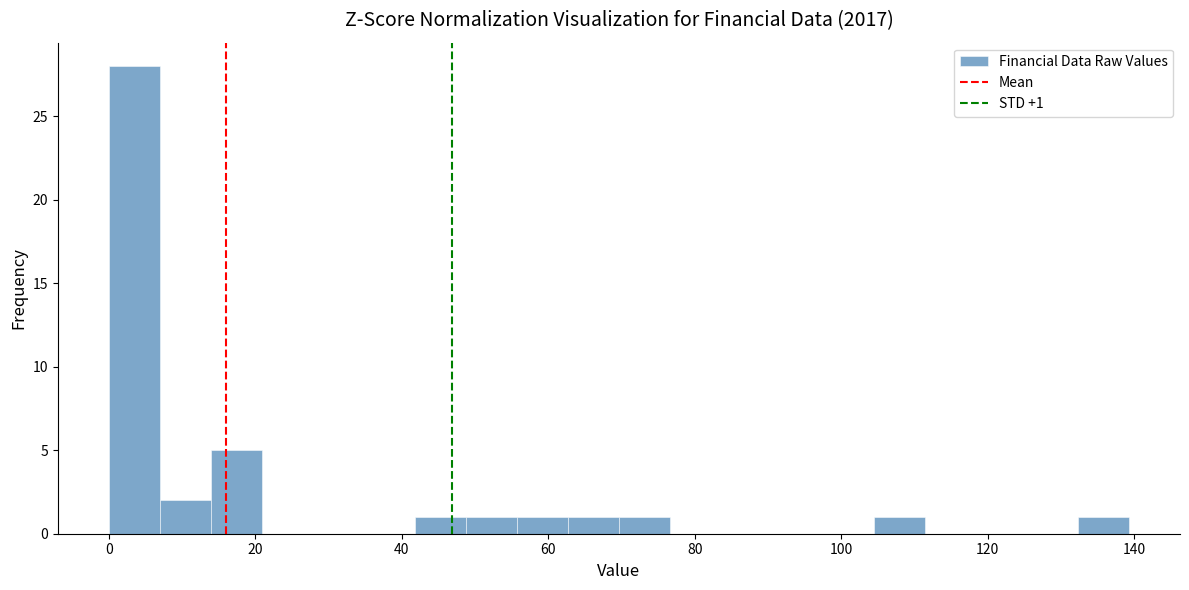

Around what value on the x-axis is the tallest bar? Give the approximate position of its centre, as read against the axis.

4